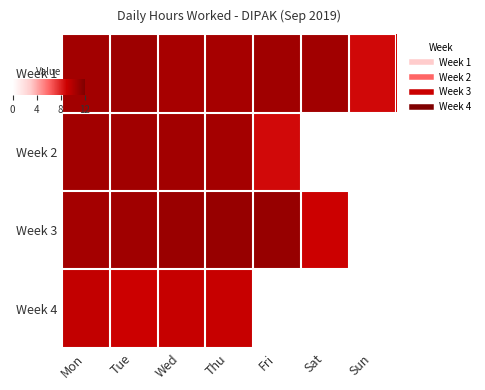

Which series has the largest total across all categories?

Week 1